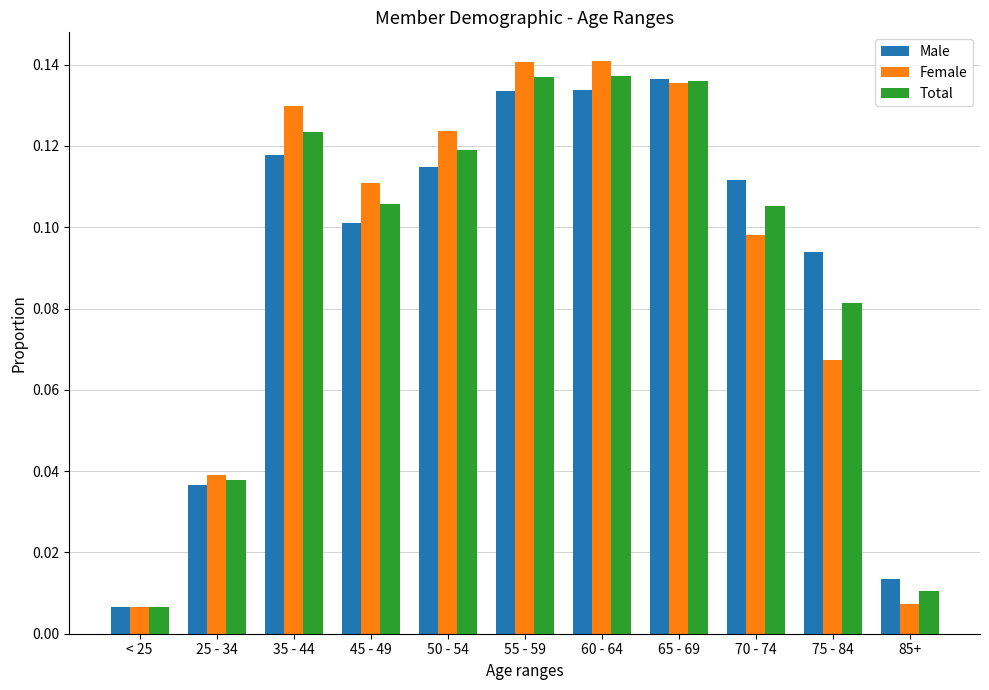

At how many categories does at least one series exceed 0?

11